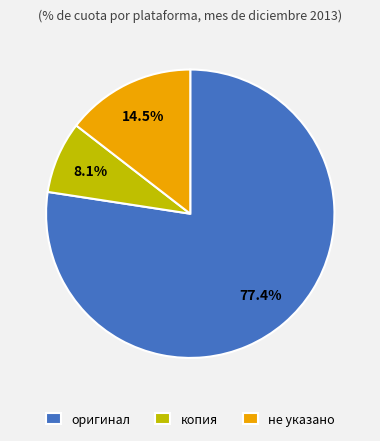

Rank the categories by value from lowest to highest.

копия, не указано, оригинал